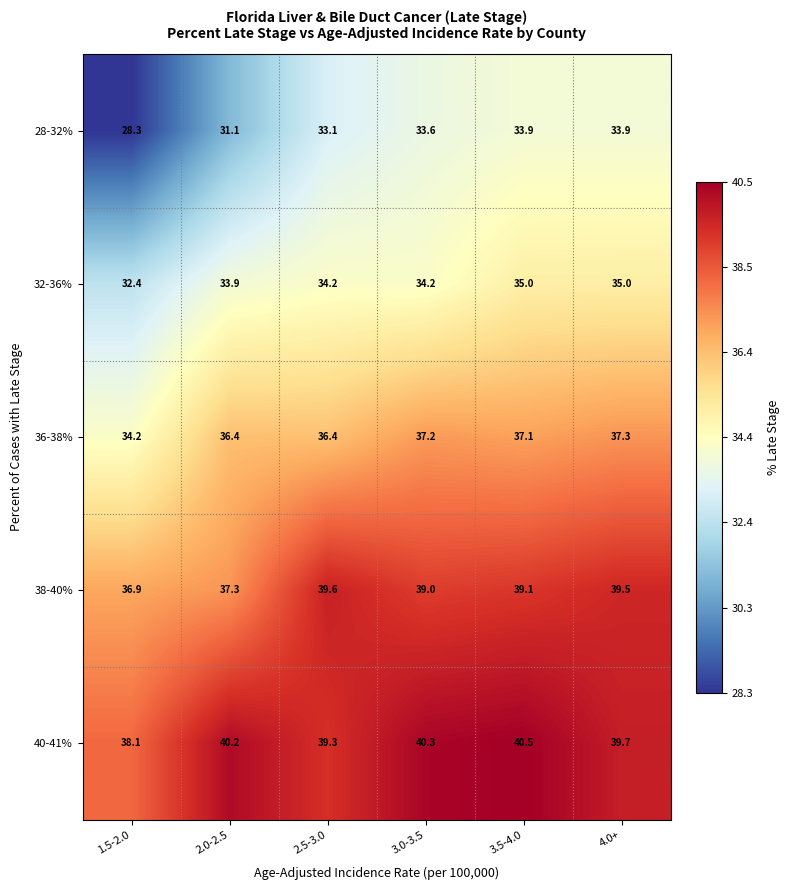

The value of 38-40% at 2.5-3.0 is 39.6. True or false?

True